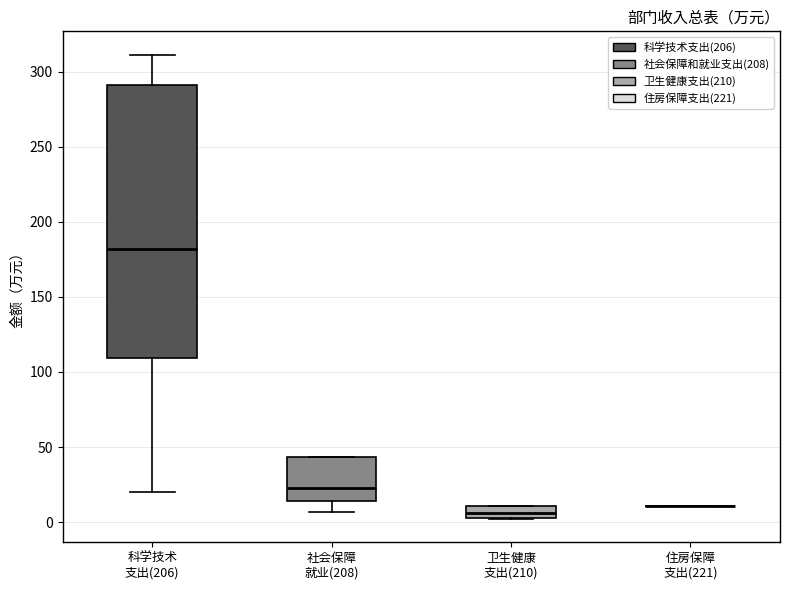

Where does the lower whisker of the box for 社会保障 就业(208) end on the y-axis? The values are not printed on the chart, so give them approximately, as read against the axis.

5